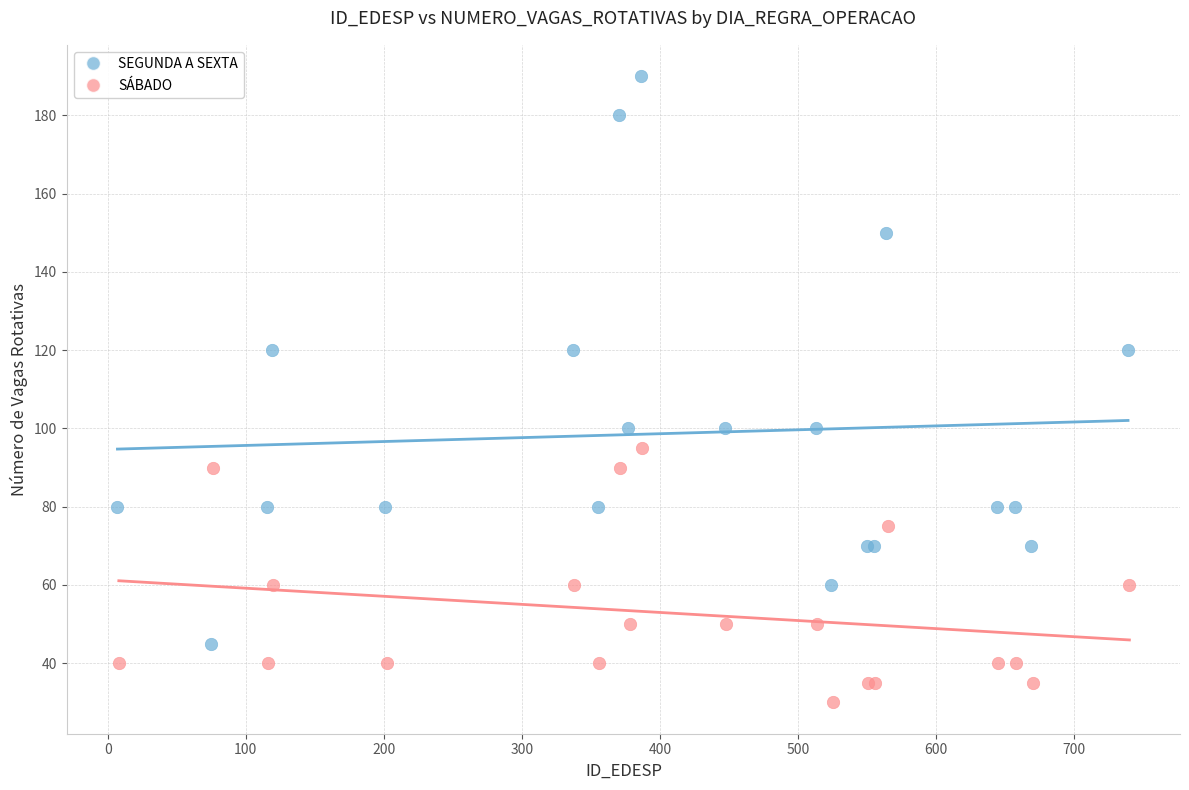

Which series reaches the minimum Y coordinate?

SÁBADO